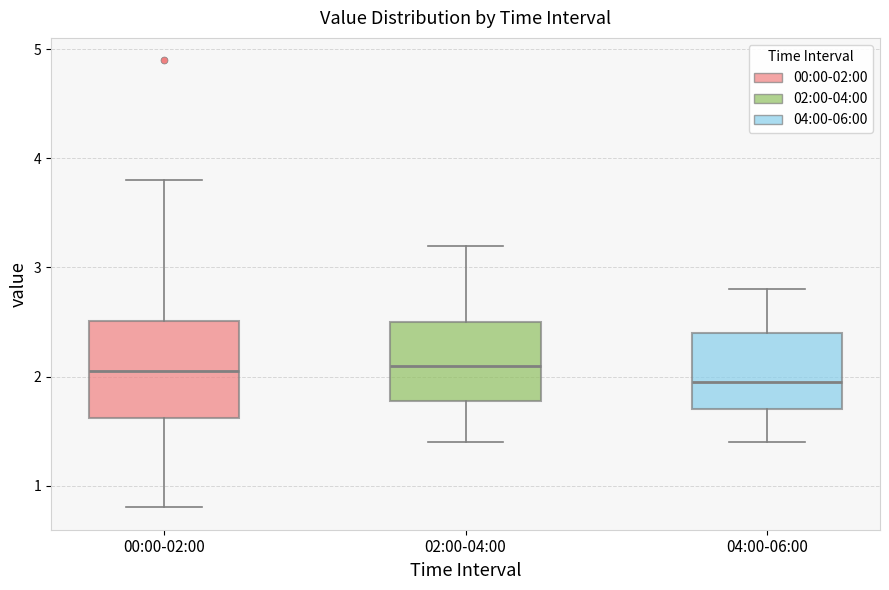

Comparing the boxes themselves (not the whiskers), which one is the tallest?

00:00-02:00